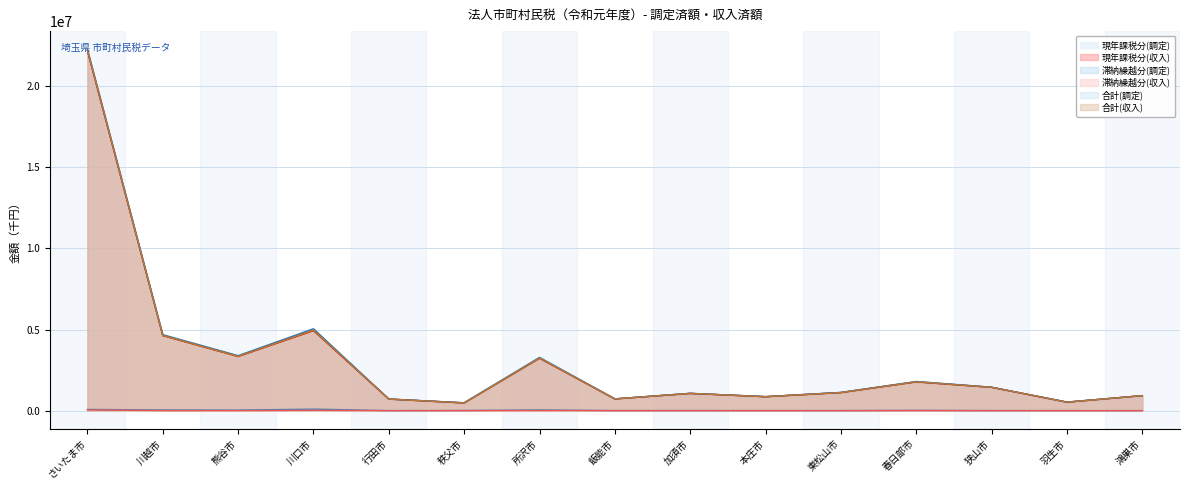

True or false: 滞納繰越分(調定) and 合計(収入) intersect in this chart.

False